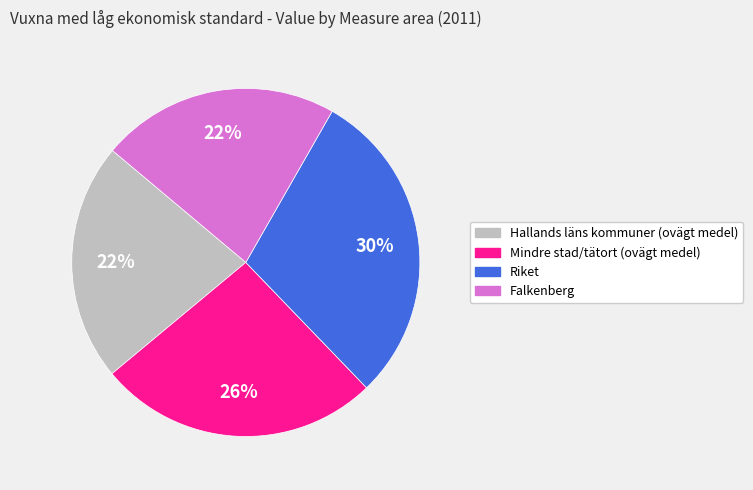

Does any single category account for the majority?

No